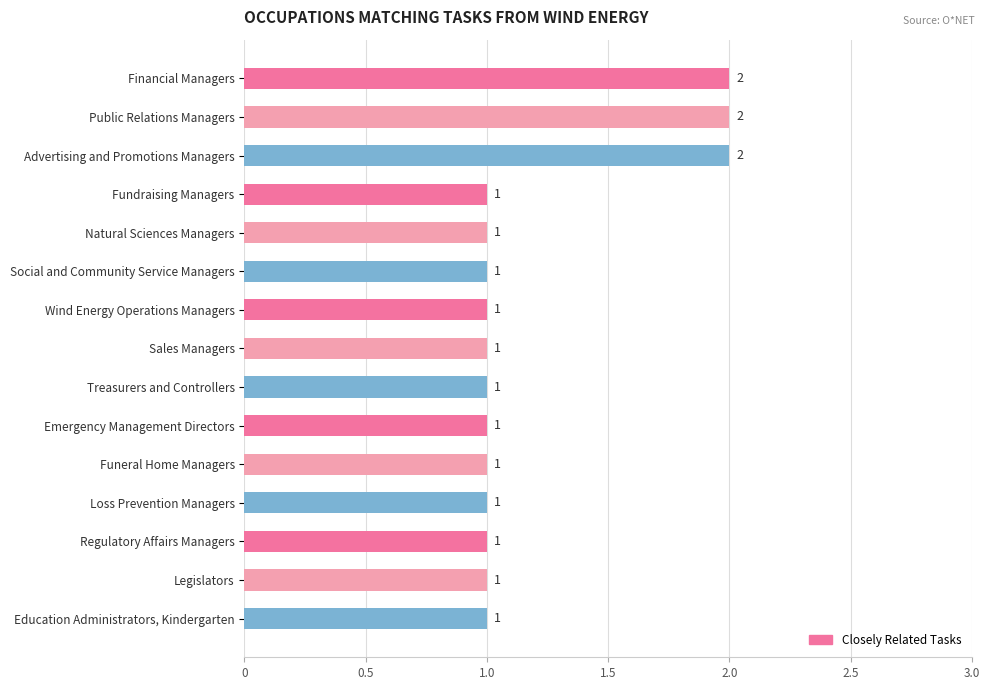

Between Advertising and Promotions Managers and Loss Prevention Managers, which is larger?

Advertising and Promotions Managers